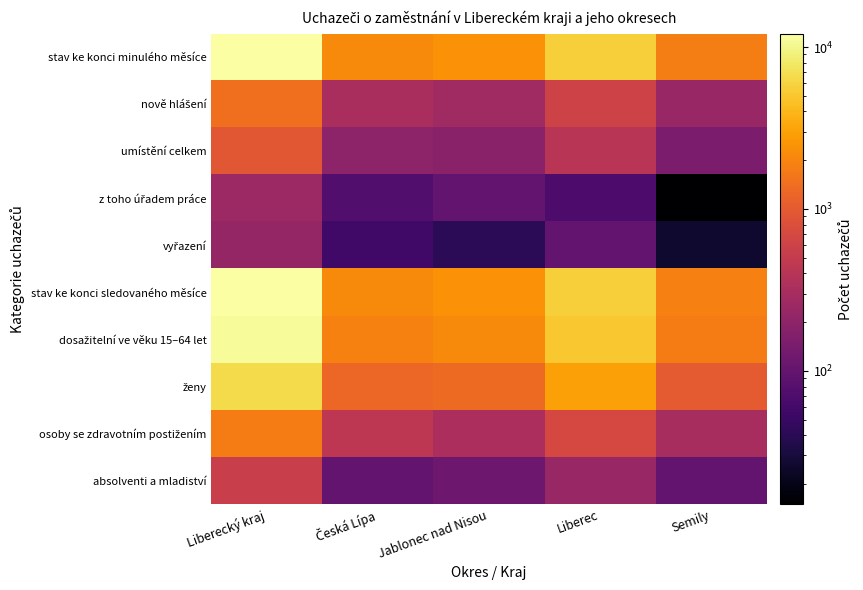

Which series has the largest total across all categories?

stav ke konci minulého měsíce